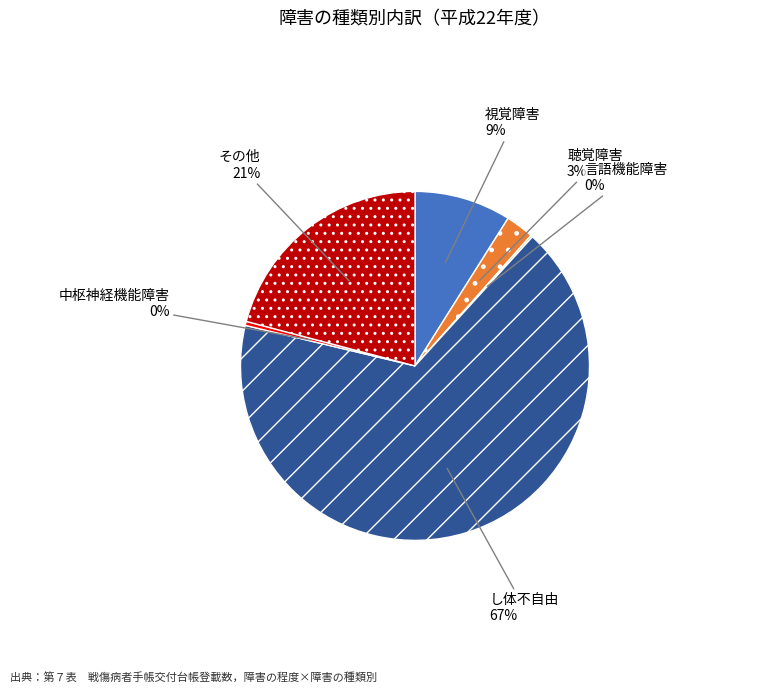

Does し体不自由 represent more than half of the total?

Yes